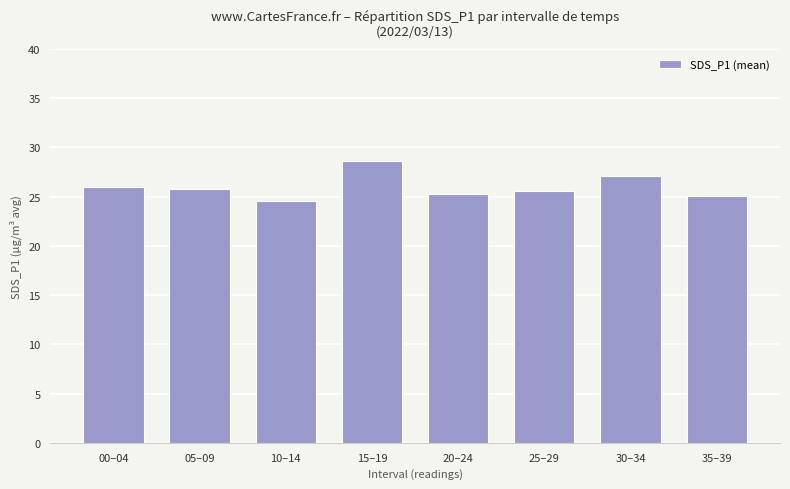

At which label does the data first exceed 25?

00–04